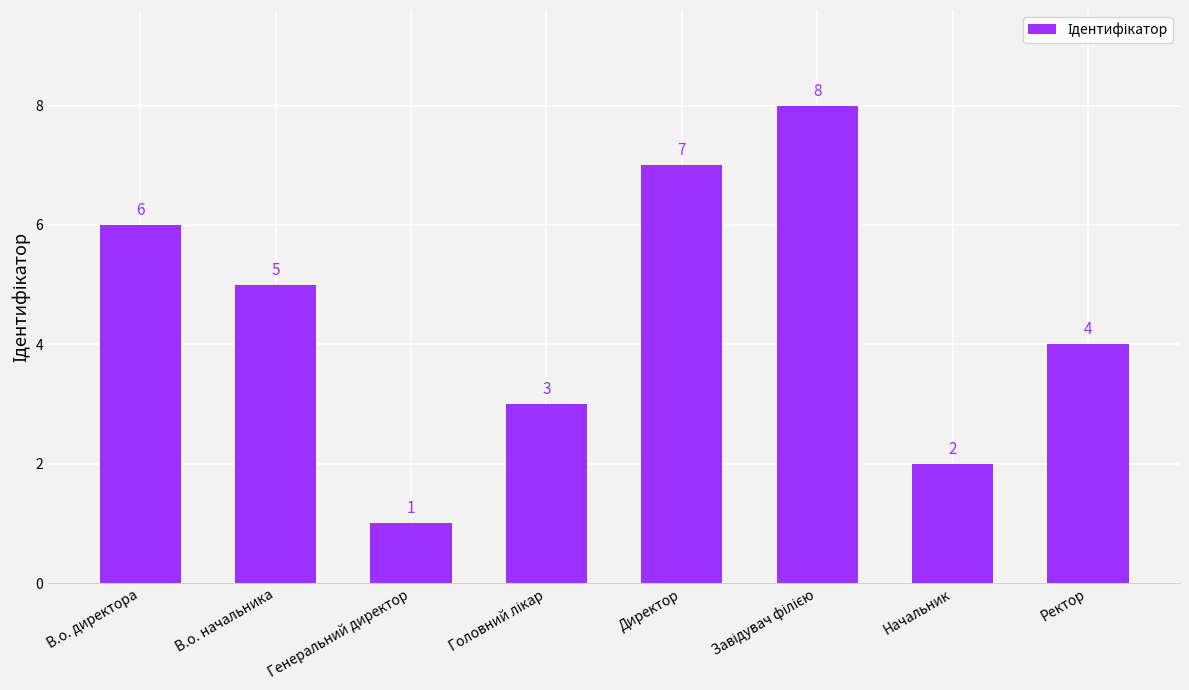

What is the label of the 1st bar from the left?

В.о. директора